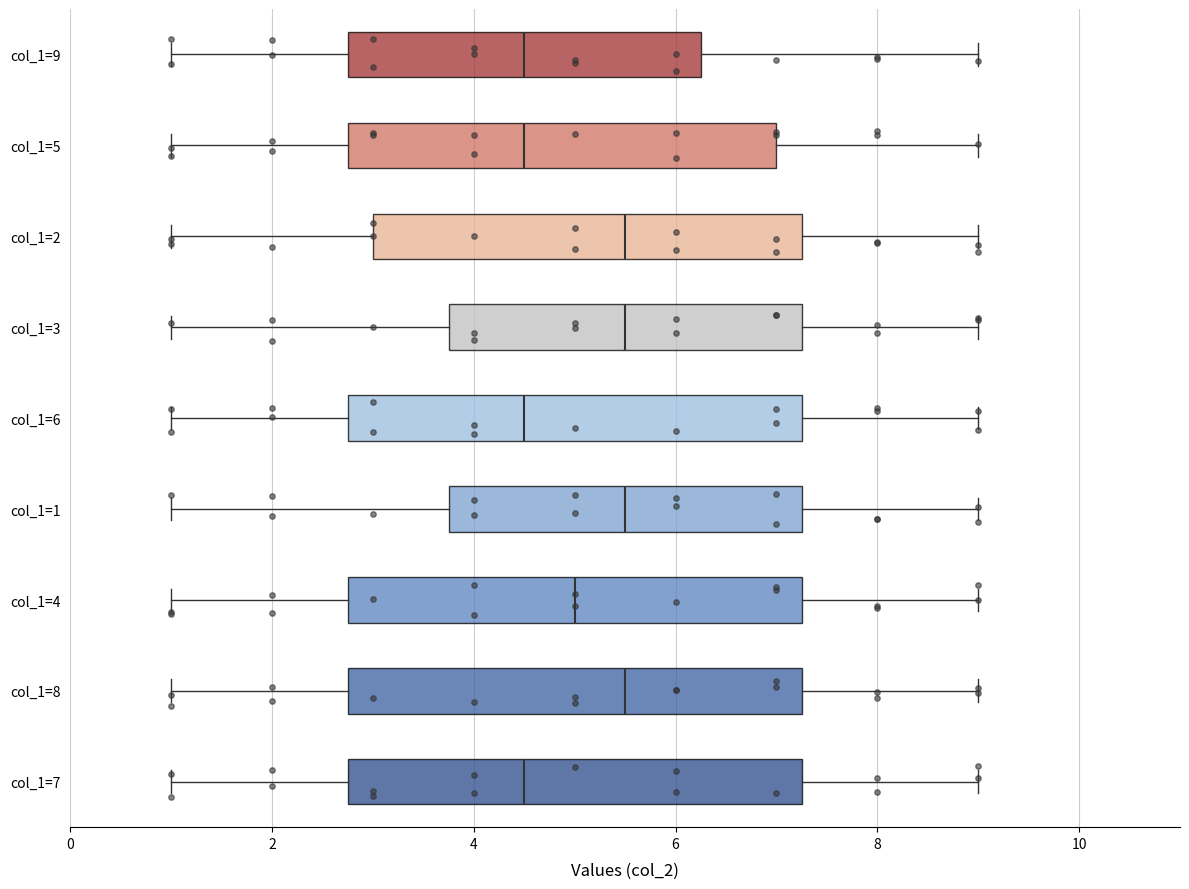

Reading bottom to top, read every box against the x-axis: the position of its median line, the range the box covers, and the ends of its whiskers. The values are not printed on the chart, so give them approximately, as read against the axis.

col_1=7: median 4.6, box 2.8 to 7.2, whiskers 1.0 to 9.0
col_1=8: median 5.6, box 2.8 to 7.2, whiskers 1.0 to 9.0
col_1=4: median 5.0, box 2.8 to 7.2, whiskers 1.0 to 9.0
col_1=1: median 5.6, box 3.8 to 7.2, whiskers 1.0 to 9.0
col_1=6: median 4.6, box 2.8 to 7.2, whiskers 1.0 to 9.0
col_1=3: median 5.6, box 3.8 to 7.2, whiskers 1.0 to 9.0
col_1=2: median 5.6, box 3.0 to 7.2, whiskers 1.0 to 9.0
col_1=5: median 4.6, box 2.8 to 7.0, whiskers 1.0 to 9.0
col_1=9: median 4.6, box 2.8 to 6.2, whiskers 1.0 to 9.0